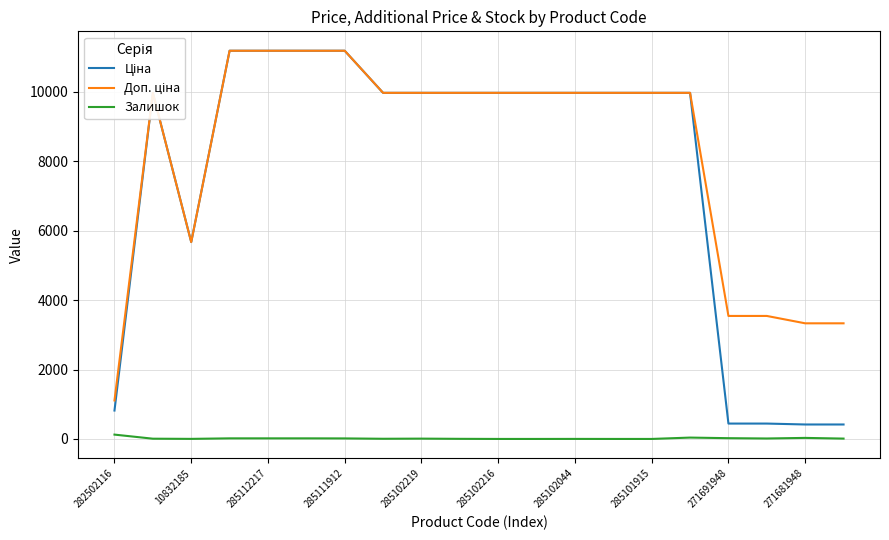

Is this an area chart (filled region under the line)?

No